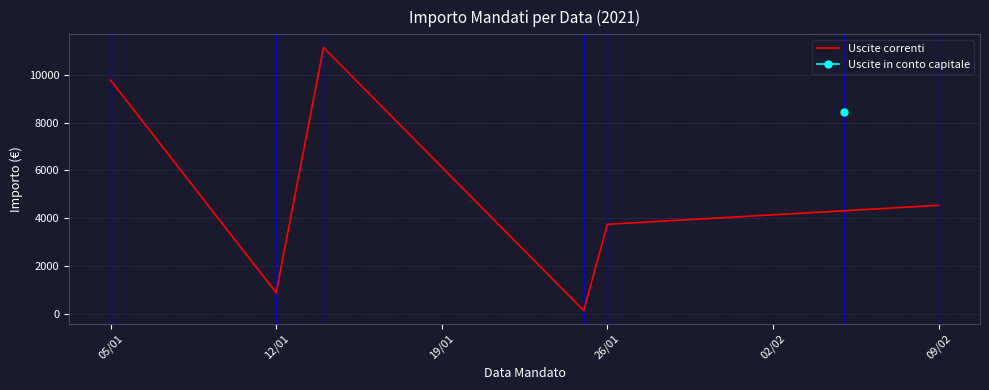

How many lines are shown in the chart?

1